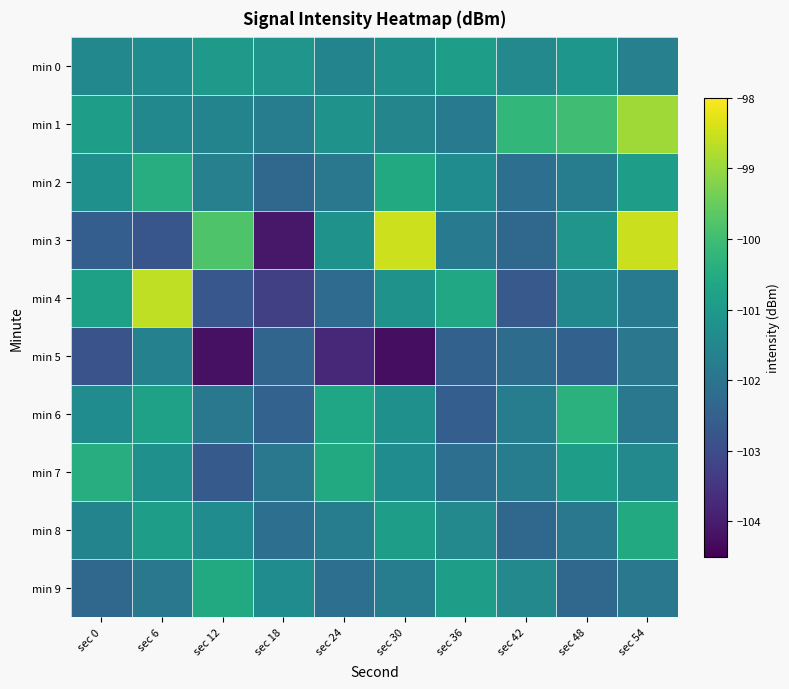

Which series has the largest total across all categories?

min 1